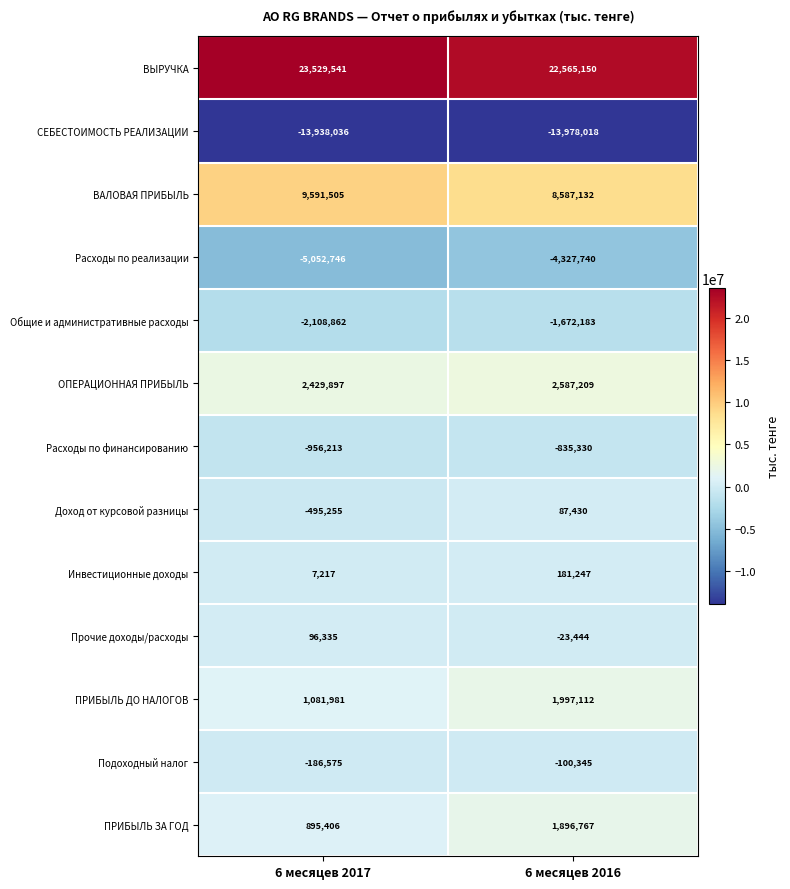

Reading left to right, transcribe all the data shown in this chart.

ВЫРУЧКА: 23529541	22565150
СЕБЕСТОИМОСТЬ РЕАЛИЗАЦИИ: -13938036	-13978018
ВАЛОВАЯ ПРИБЫЛЬ: 9591505	8587132
Расходы по реализации: -5052746	-4327740
Общие и административные расходы: -2108862	-1672183
ОПЕРАЦИОННАЯ ПРИБЫЛЬ: 2429897	2587209
Расходы по финансированию: -956213	-835330
Доход от курсовой разницы: -495255	87430
Инвестиционные доходы: 7217	181247
Прочие доходы/расходы: 96335	-23444
ПРИБЫЛЬ ДО НАЛОГОВ: 1081981	1997112
Подоходный налог: -186575	-100345
ПРИБЫЛЬ ЗА ГОД: 895406	1896767